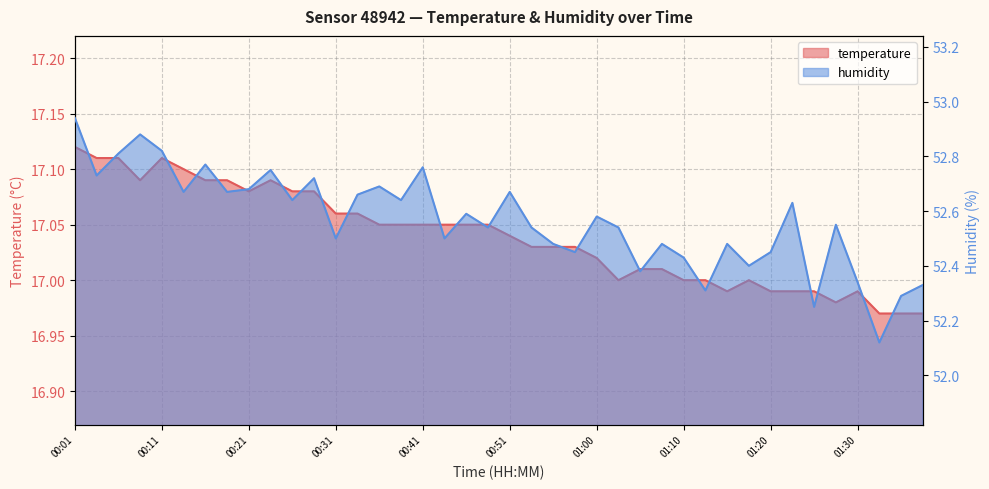

Does the chart have visible grid lines?

Yes